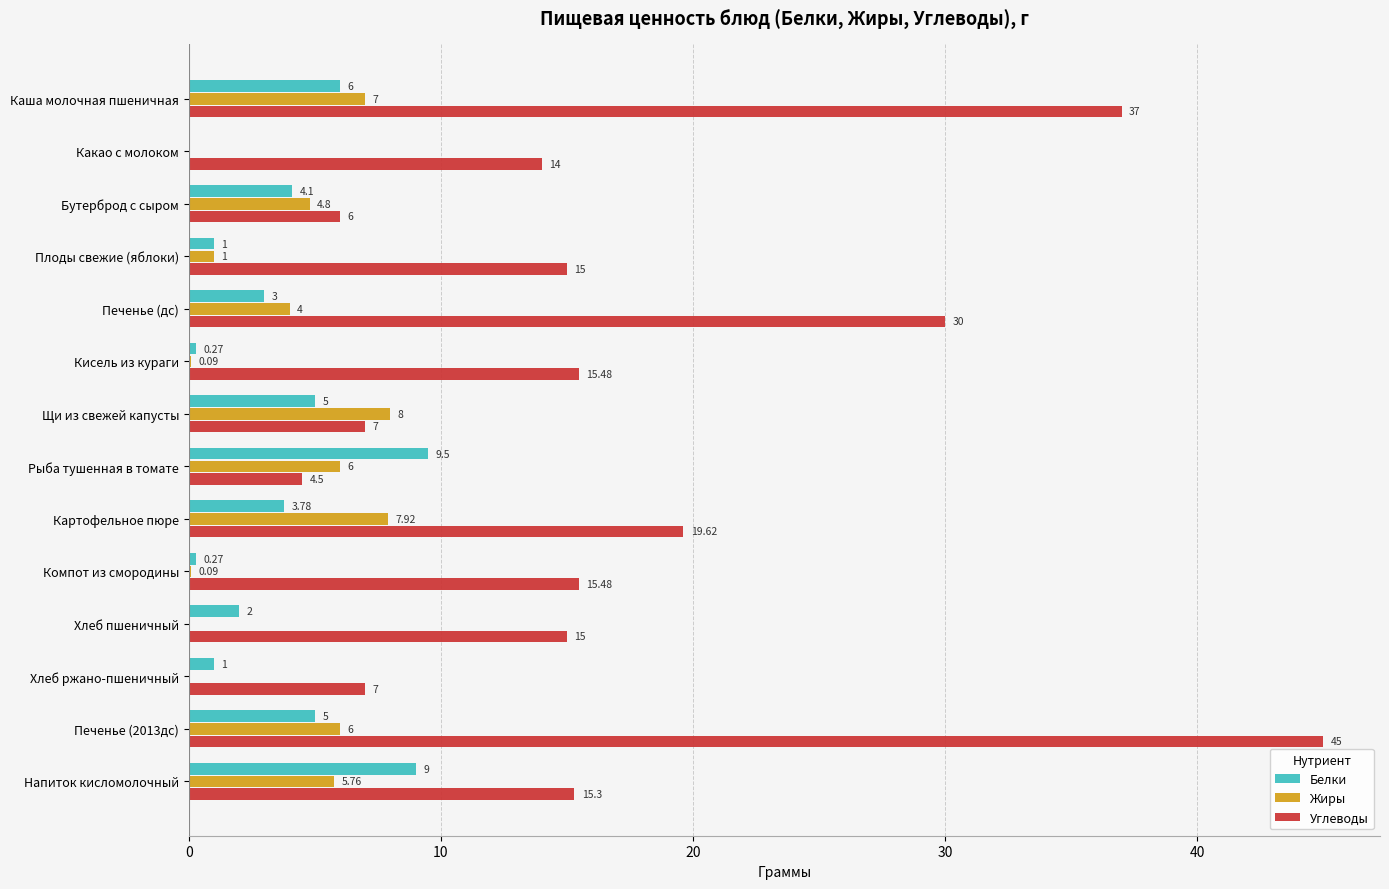

At which category is the sum across all series the highest?

Печенье (2013дс)